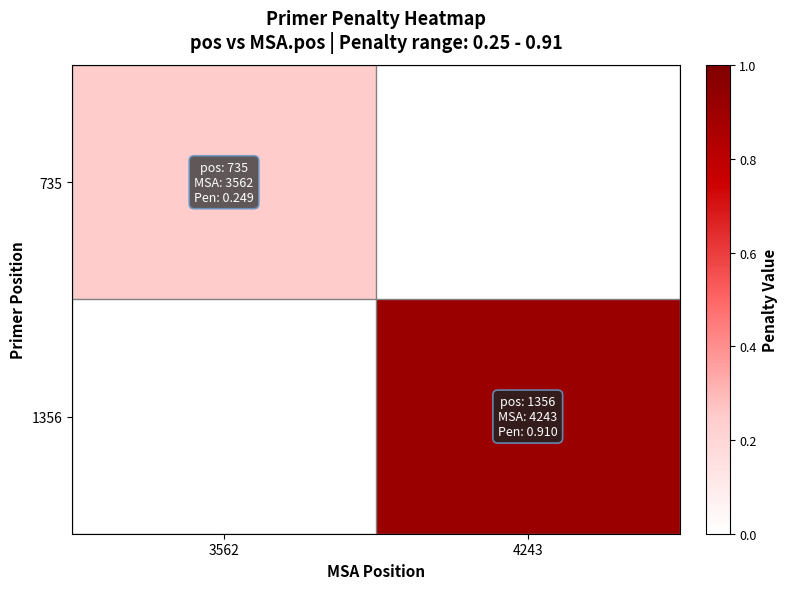

Reading right to left, transcribe all the data shown in this chart.

735: 4243=0.0	3562=0.2
1356: 4243=0.9	3562=0.0